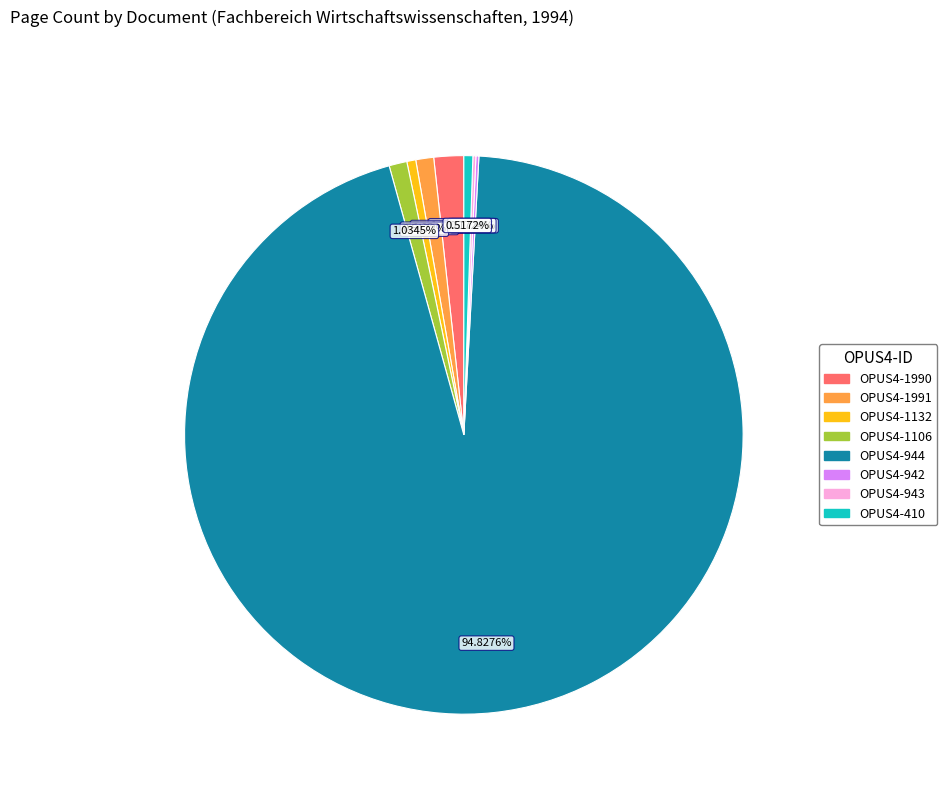

Which has a higher value, OPUS4-1106 or OPUS4-1990?

OPUS4-1990